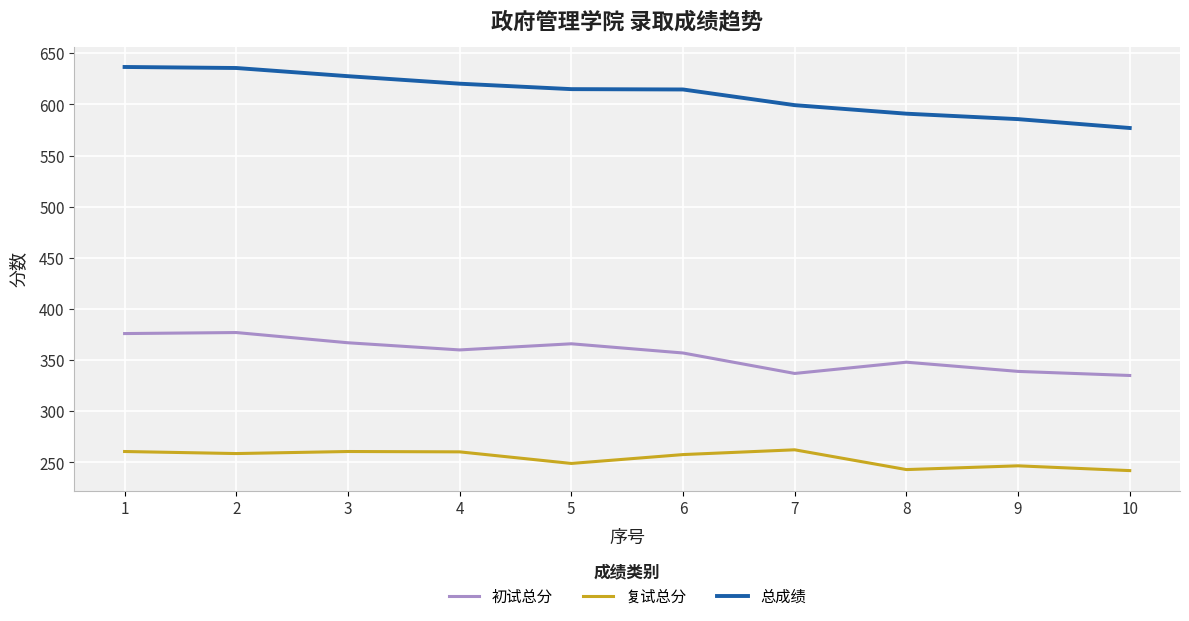

How many values in the 总成绩 series are below 615?

5